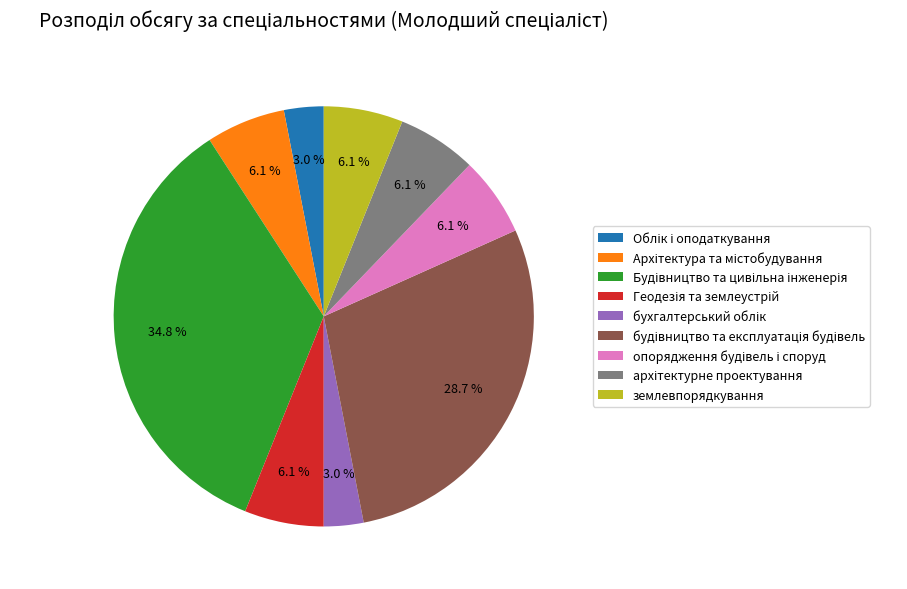

Does any single category account for the majority?

No